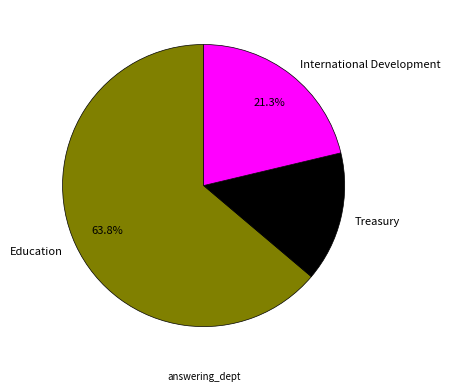

Which slice represents more than half of the pie?

Education